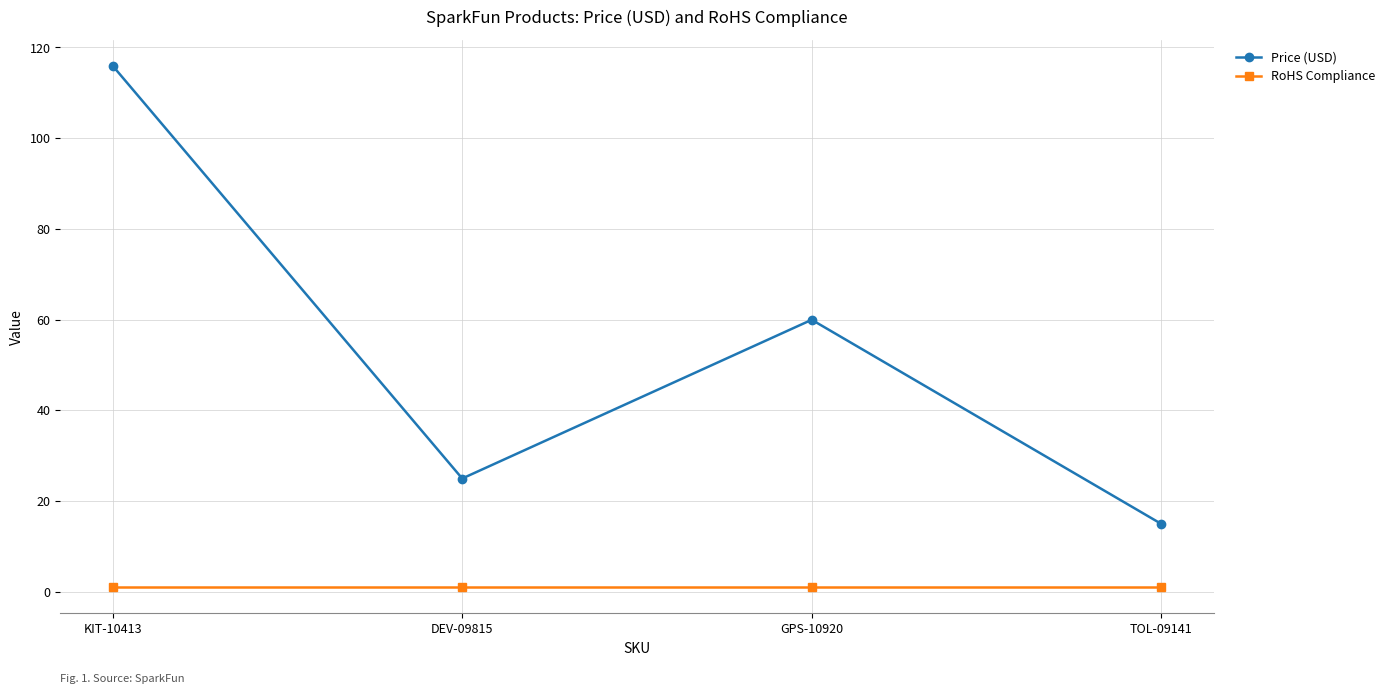

How many data points in Price (USD) are above 59?

2